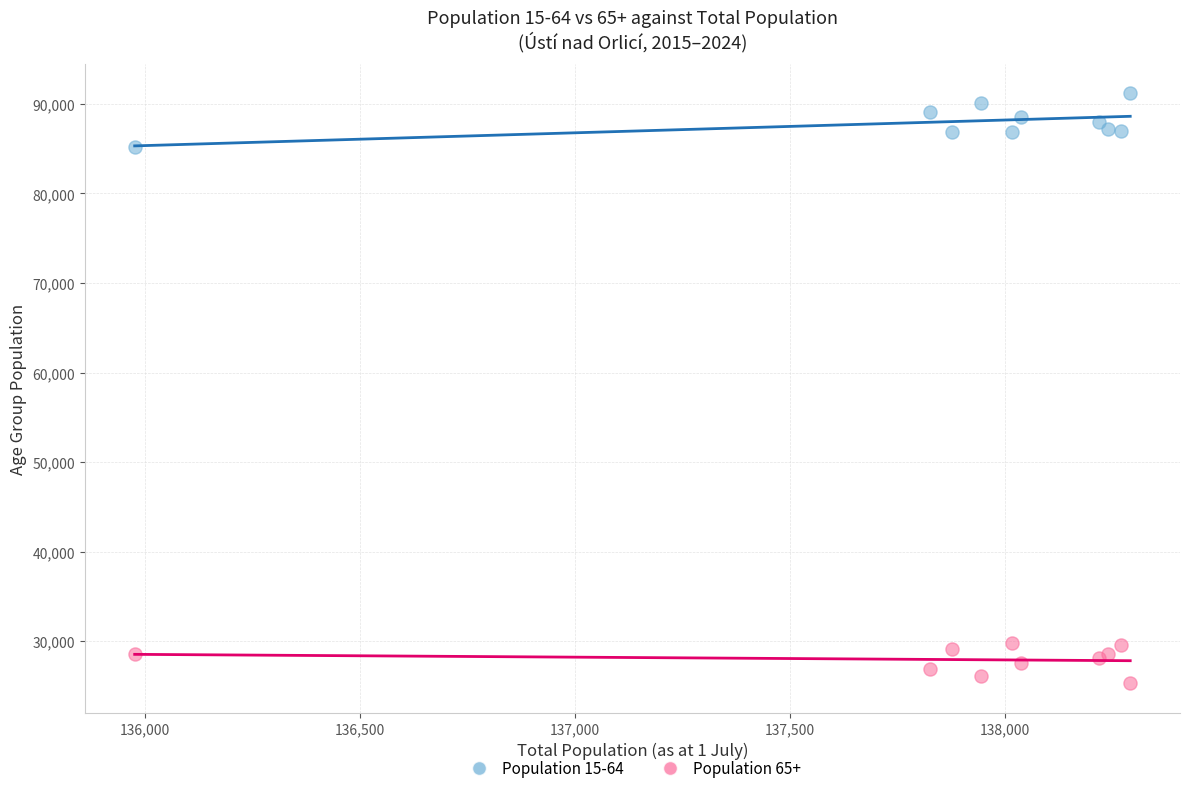

What is the X range (max minus min) for the scatter plot?

2315